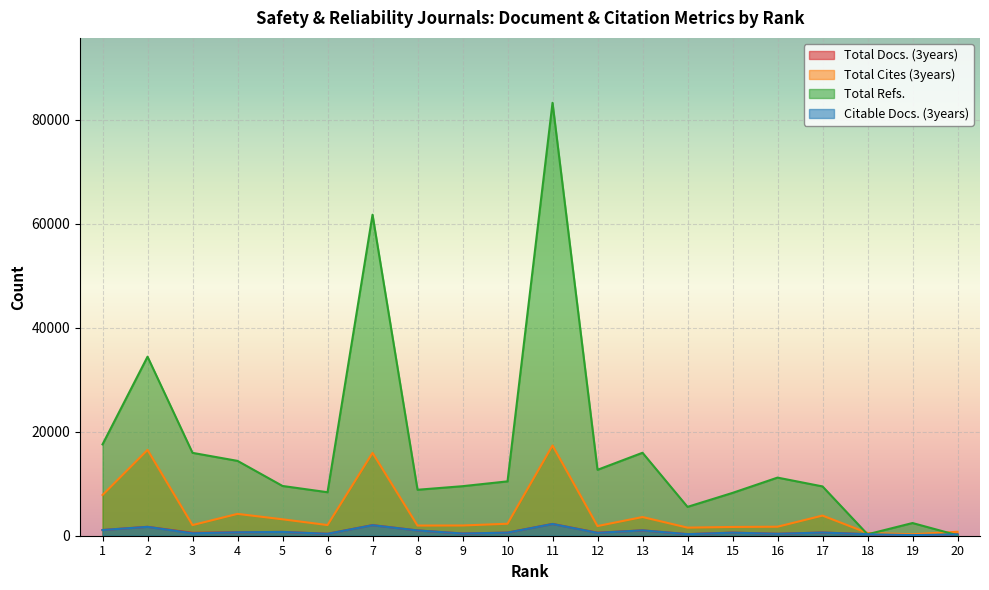

Reading left to right, what are all the values shown in this chart?

Total Docs. (3years): 1097	1711	551	659	733	371	2035	1017	425	596	2263	580	1030	302	599	372	615	296	118	257
Total Cites (3years): 7828	16491	2046	4197	3158	2051	15921	1954	1967	2304	17344	1861	3592	1556	1684	1729	3871	531	284	762
Total Refs.: 17558	34411	15928	14385	9564	8359	61700	8834	9520	10447	83208	12669	15945	5546	8231	11171	9476	273	2439	91
Citable Docs. (3years): 1095	1705	465	657	730	368	2021	1012	423	591	2257	552	1029	299	587	369	611	288	118	252